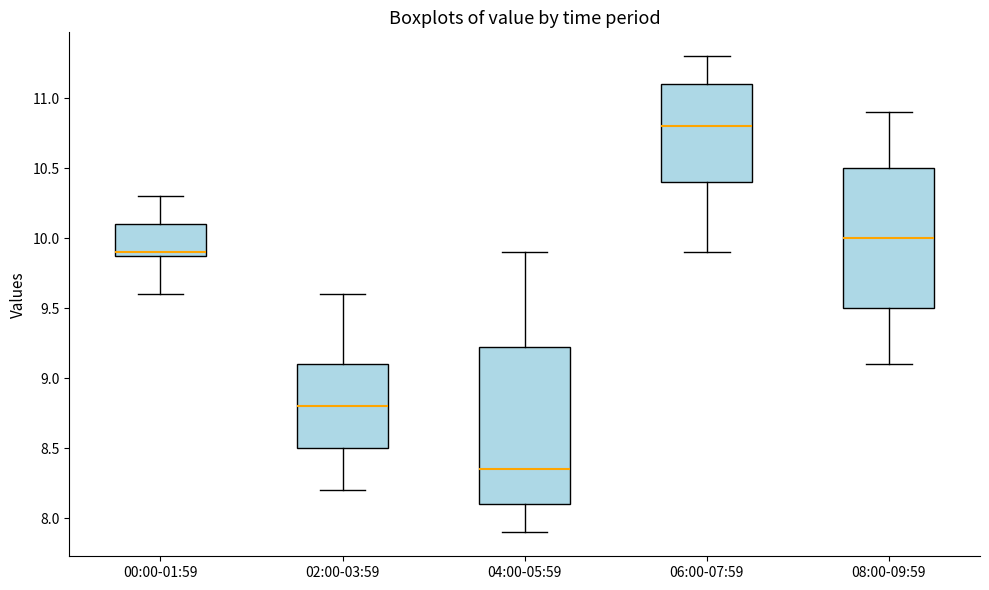

Comparing the boxes themselves (not the whiskers), which one is the tallest?

04:00-05:59